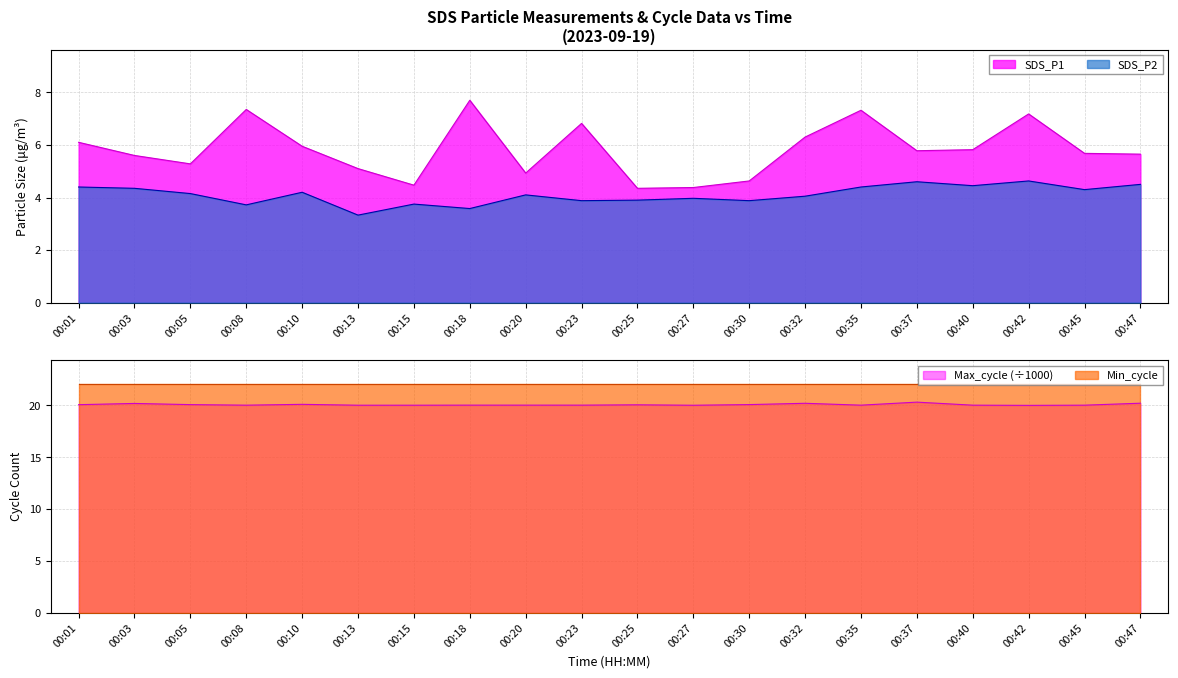

What is the highest value of the SDS_P2 series?

4.6